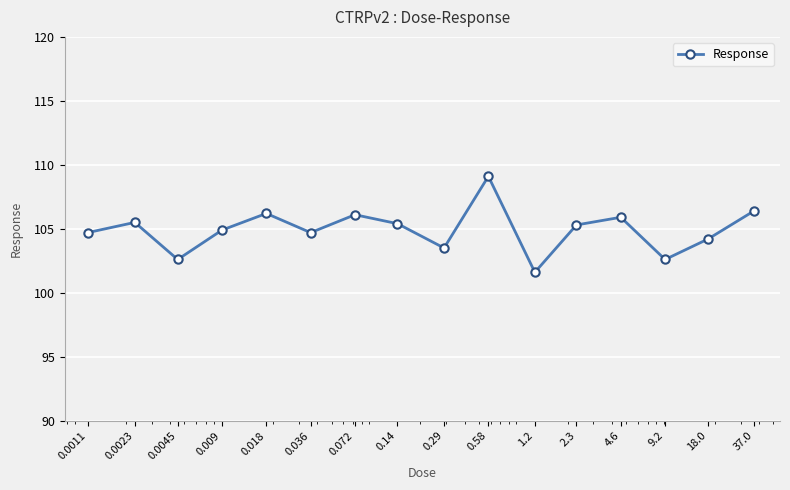

How many series are shown in this chart?

1